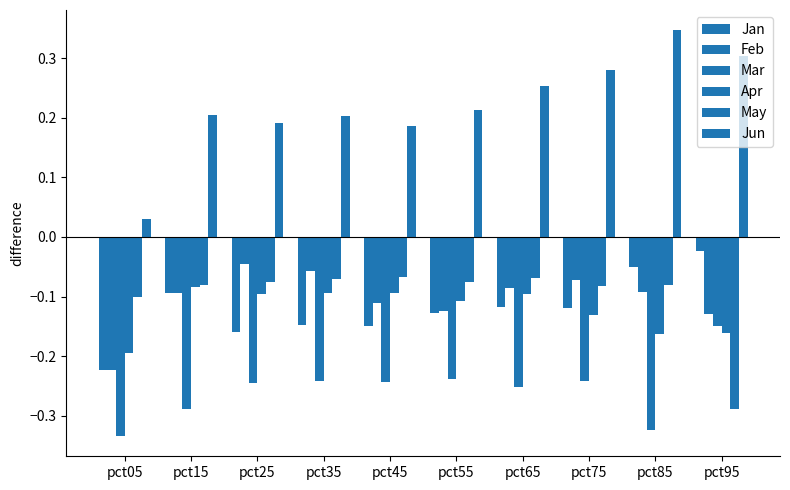

At which label is Mar closest to 0?

pct95